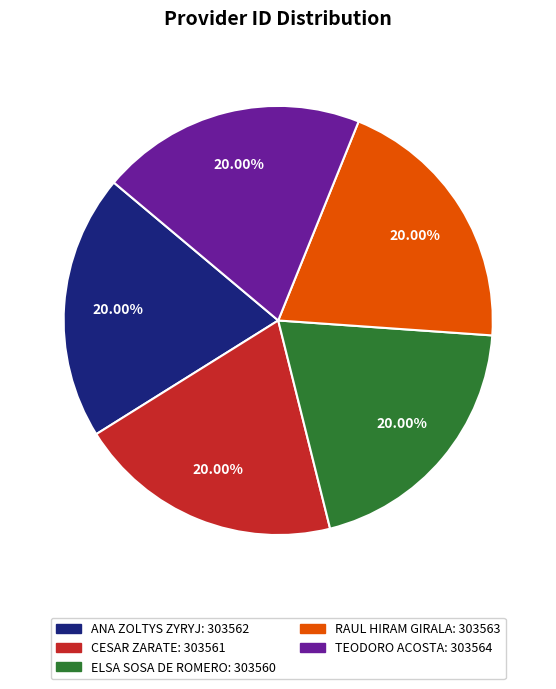

Count the number of slices in the pie.

5